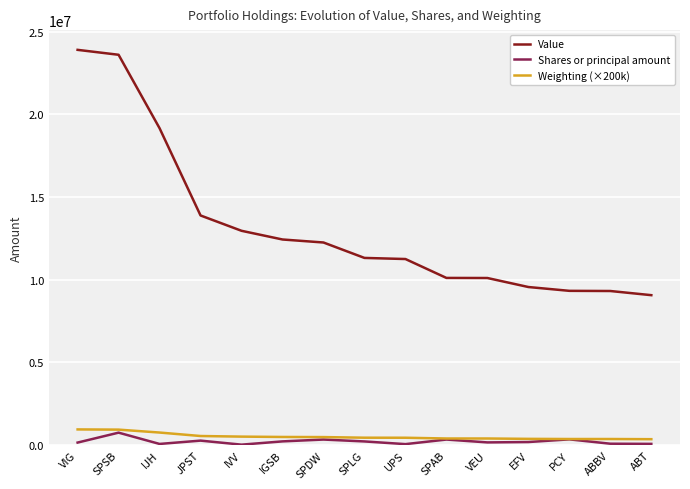

What is the average value of the Value series?

13222466.7